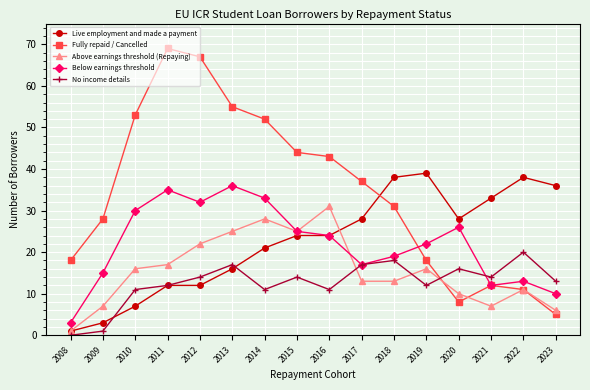

Reading right to left, list all the values displayed in this chart.

Live employment and made a payment: 36	38	33	28	39	38	28	24	24	21	16	12	12	7	3	1
Fully repaid / Cancelled: 5	11	12	8	18	31	37	43	44	52	55	67	69	53	28	18
Above earnings threshold (Repaying): 6	11	7	10	16	13	13	31	25	28	25	22	17	16	7	1
Below earnings threshold: 10	13	12	26	22	19	17	24	25	33	36	32	35	30	15	3
No income details: 13	20	14	16	12	18	17	11	14	11	17	14	12	11	1	0